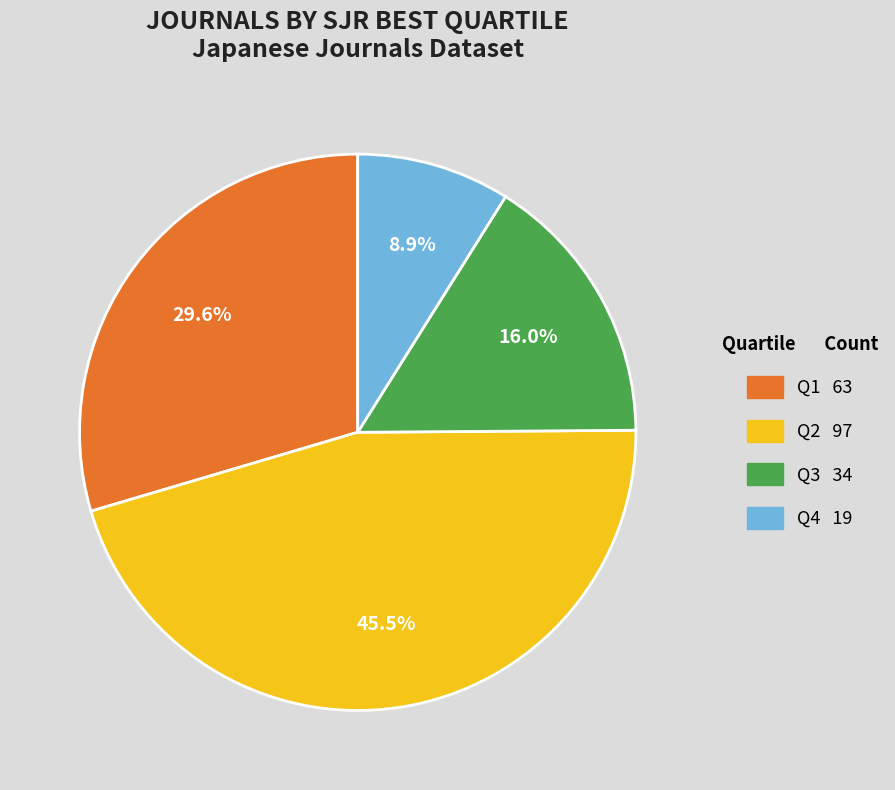

To the nearest percent, what is the difference between the Q3 and Q1 slice percentages?

14%